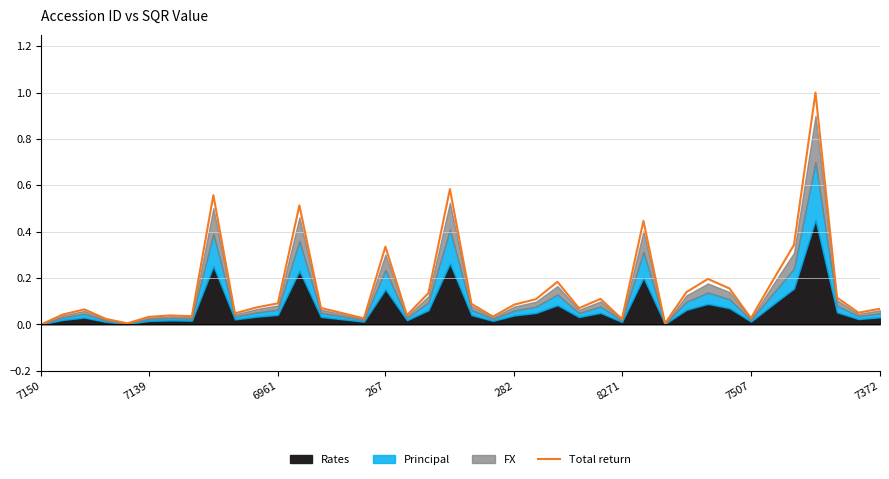

What is the maximum value for Total return?

1.0